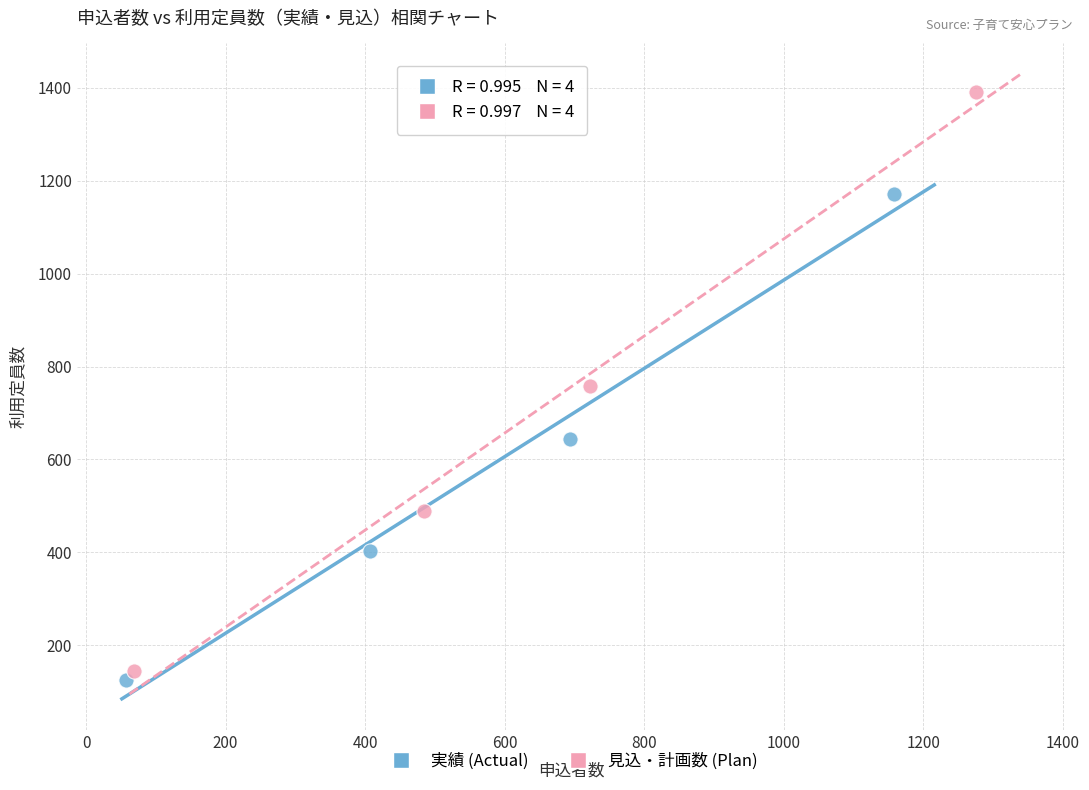

Which series reaches the maximum Y coordinate?

見込・計画数 (Plan)